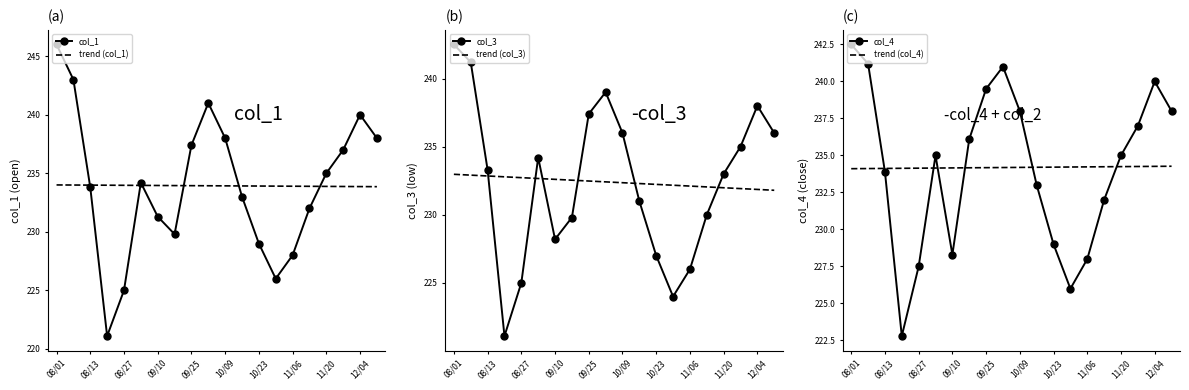

How many lines are shown in the chart?

6